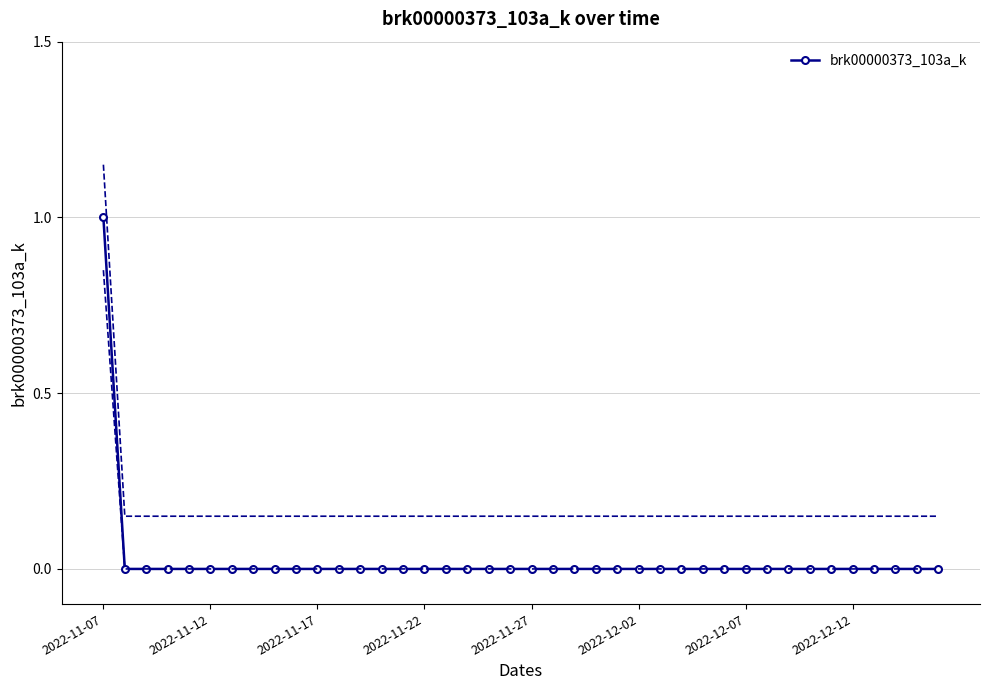

The value of brk00000373_103a_k at 2022-11-22 is 0. True or false?

True